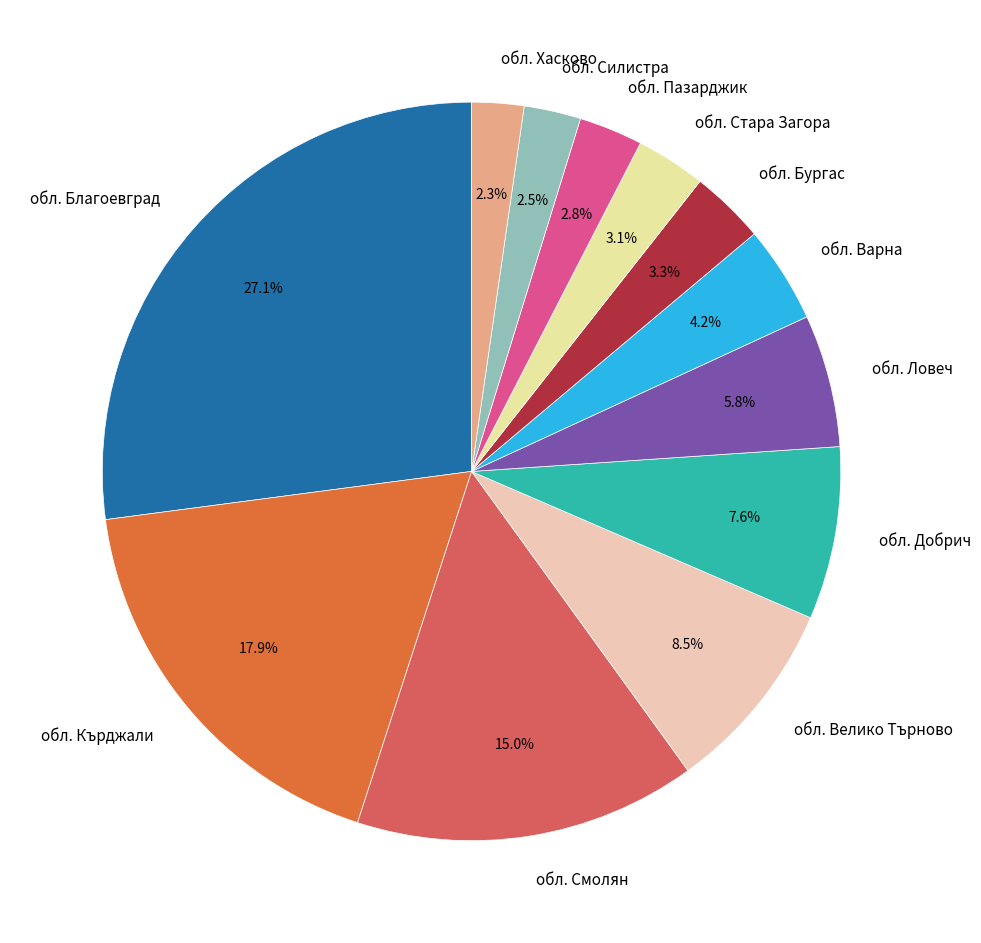

How many slices are in this pie chart?

12